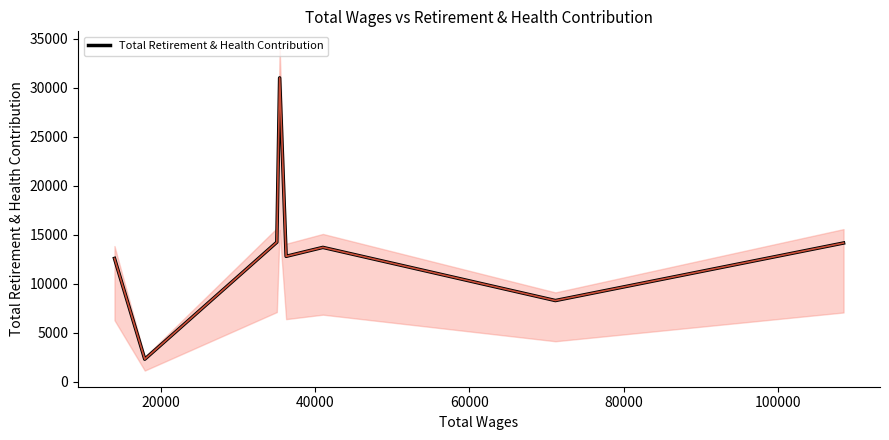

What is the highest value of the Total Retirement & Health Contribution series?

31021